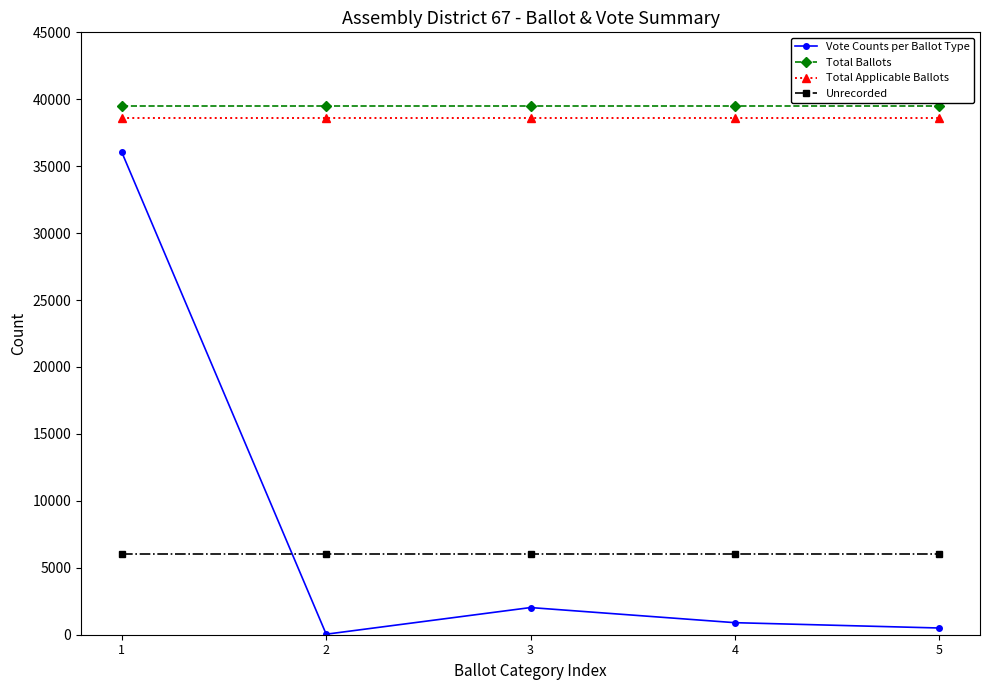

What is the maximum value shown in the chart?

39496